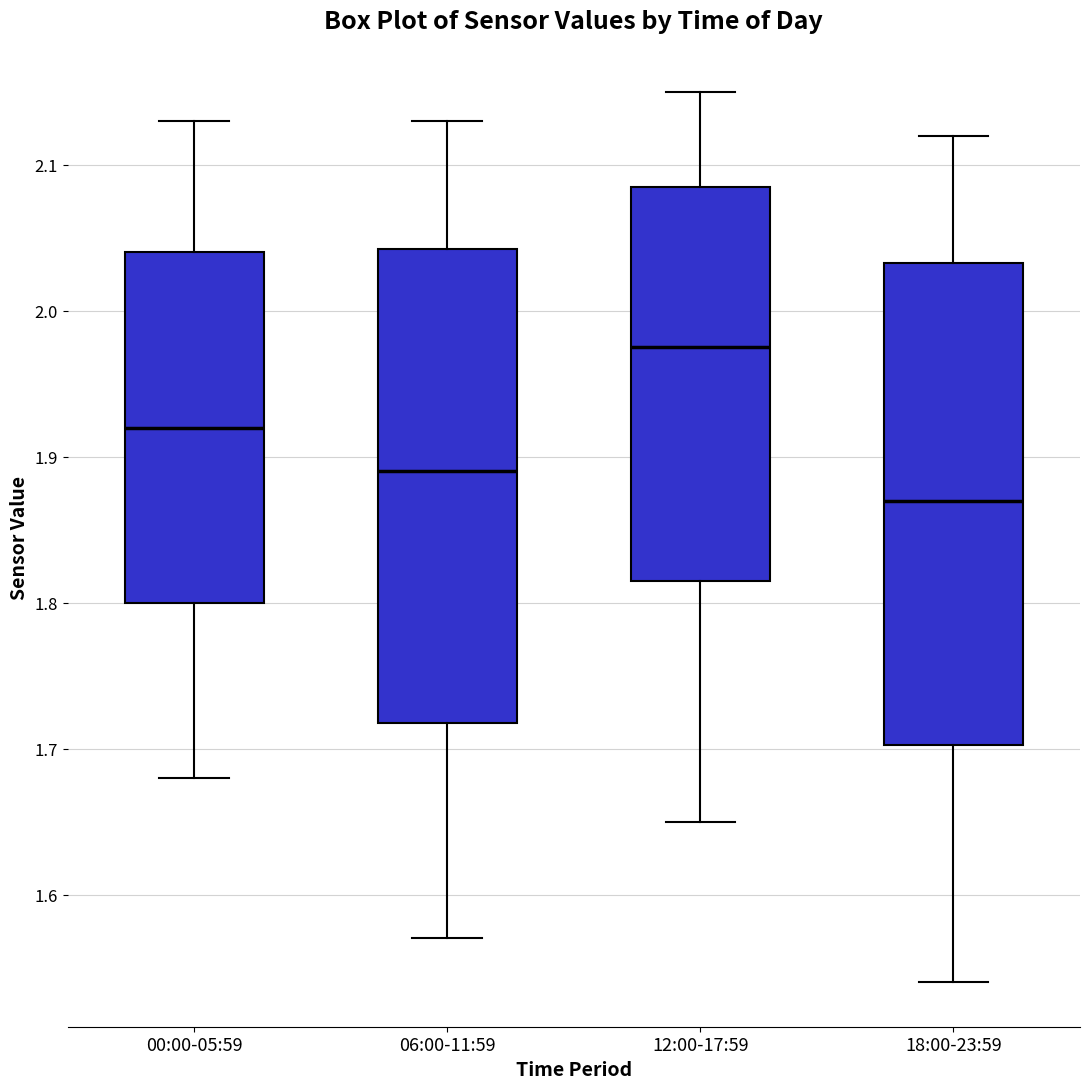

Where does the median line of the box for 06:00-11:59 sit on the y-axis? The values are not printed on the chart, so give them approximately, as read against the axis.

1.89